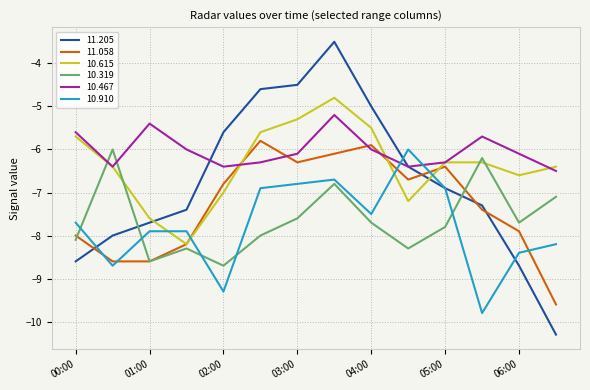

Which series has the largest range (max minus min)?

11.205